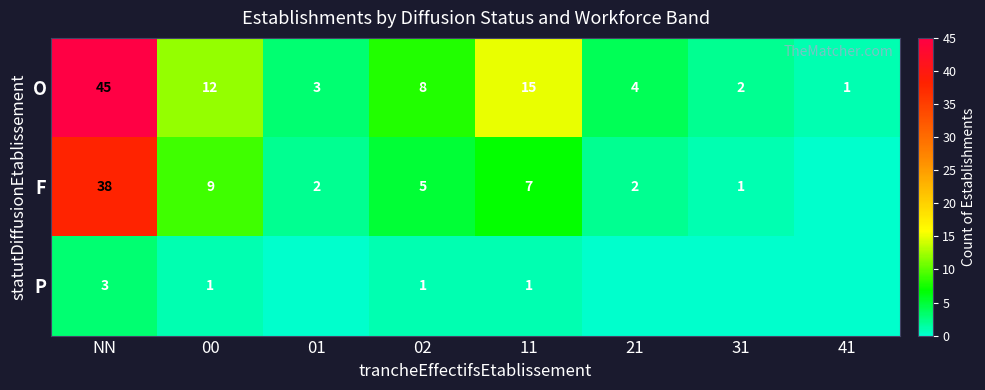

True or false: F has a value of 2 at 01.

True